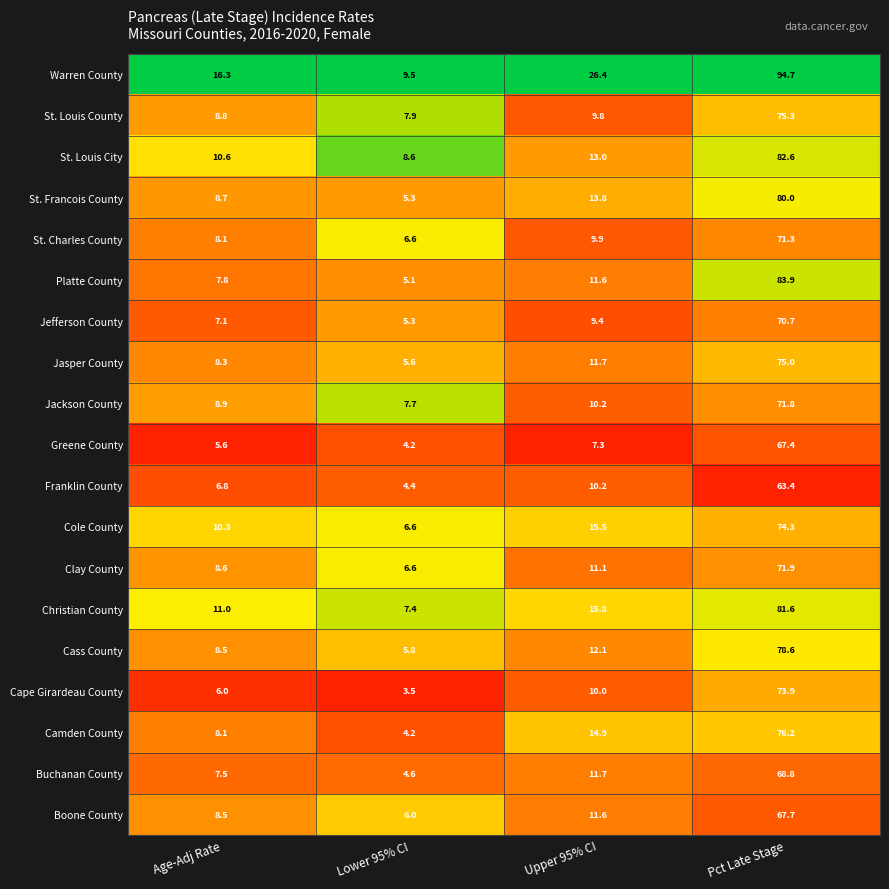

What is the smallest value displayed?

3.5